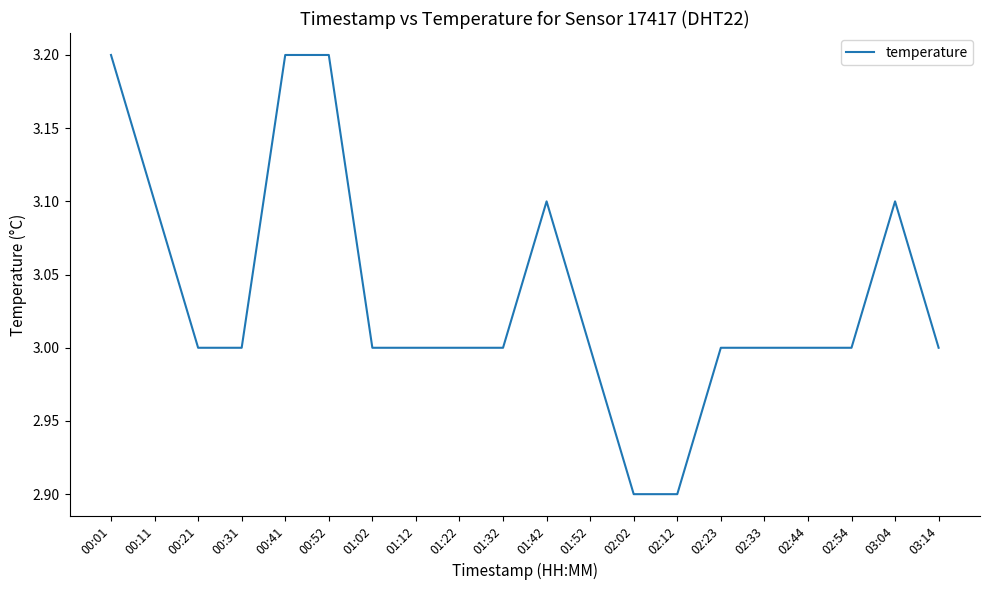

Count the values in the range 3 to 4.

18